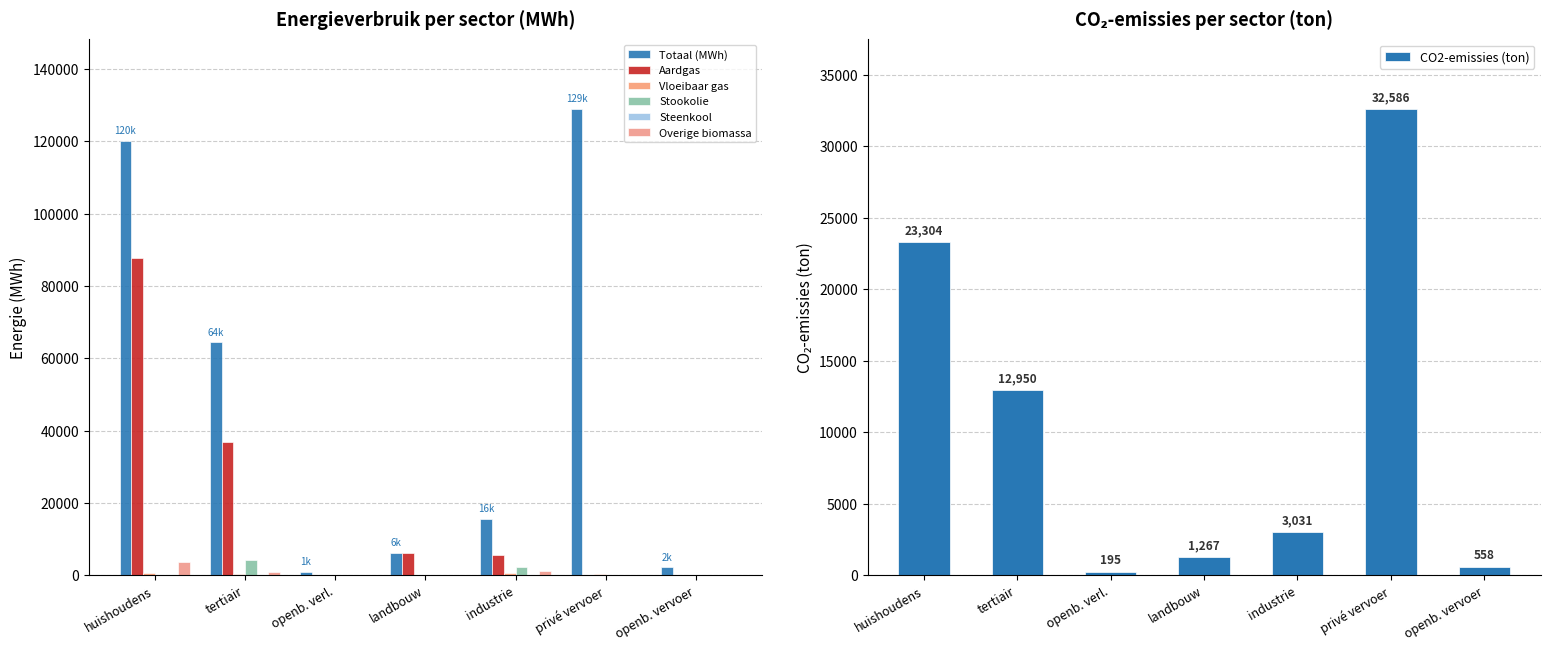

What is the minimum value for Totaal (MWh)?

994.3